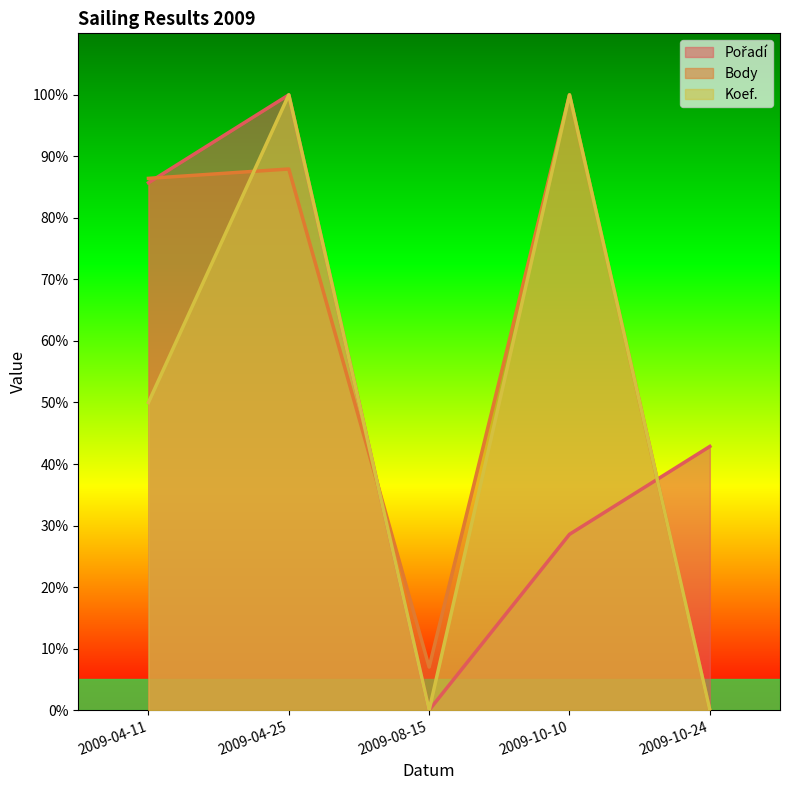

What is the approximate value of Pořadí at 2009-10-24?

42.9